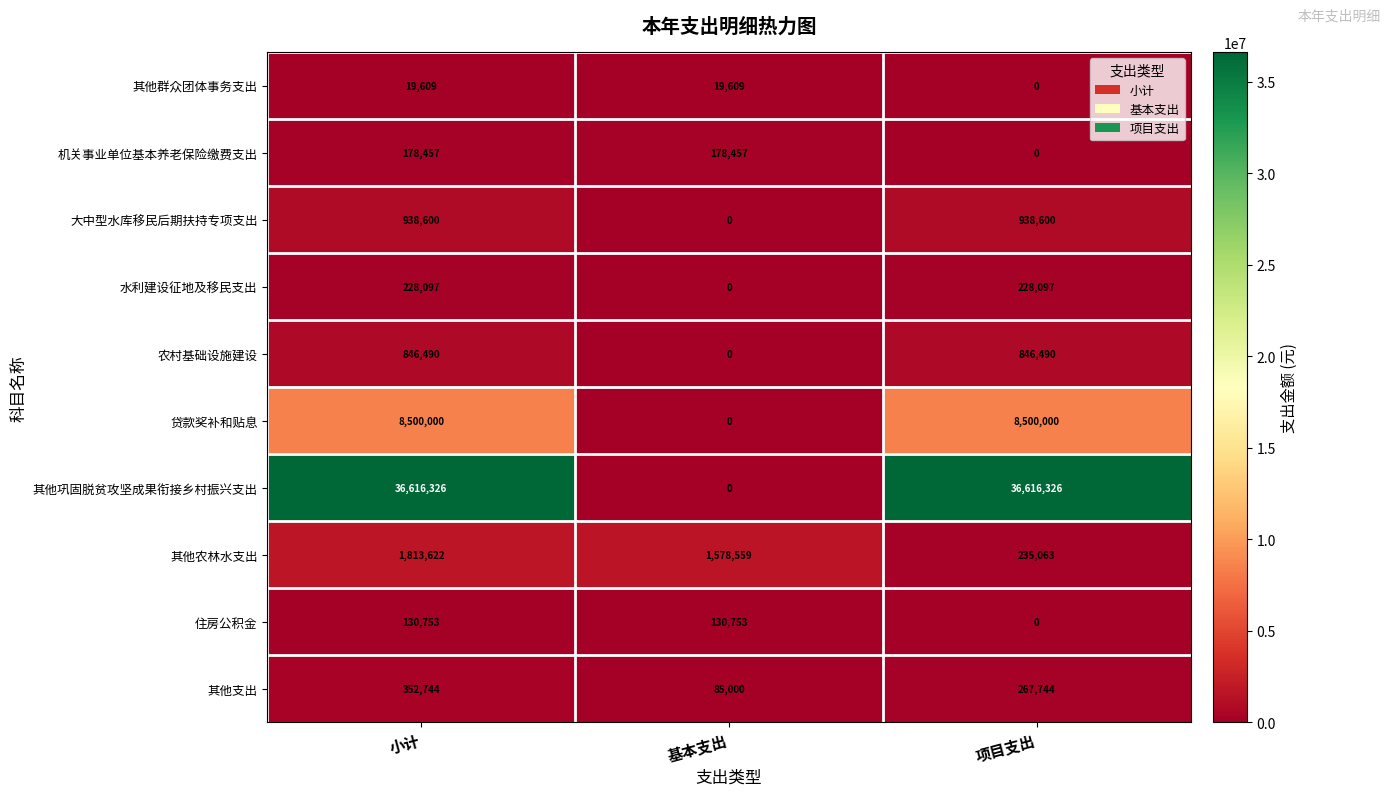

The 住房公积金 series shows 234155 at 小计. True or false?

False